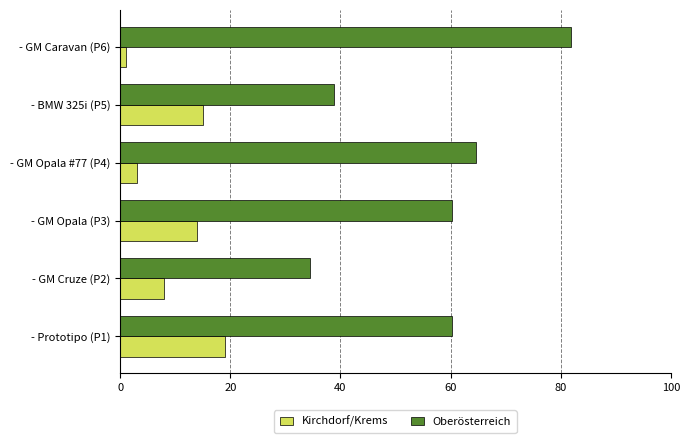

What are all the series names shown in the legend?

Kirchdorf/Krems, Oberösterreich